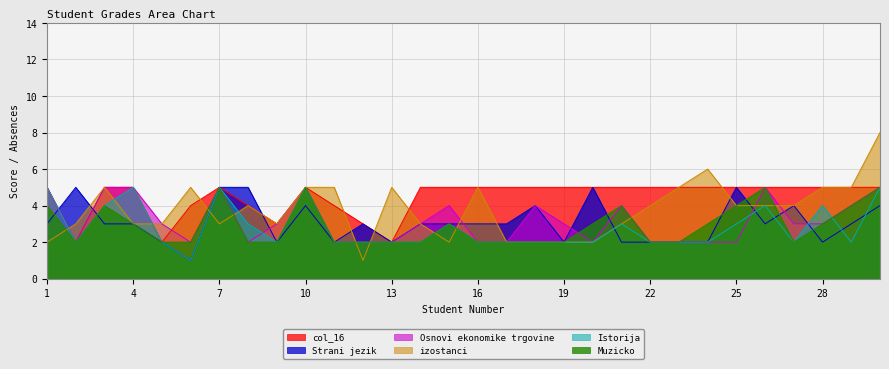

Which series has the largest total across all categories?

col_16